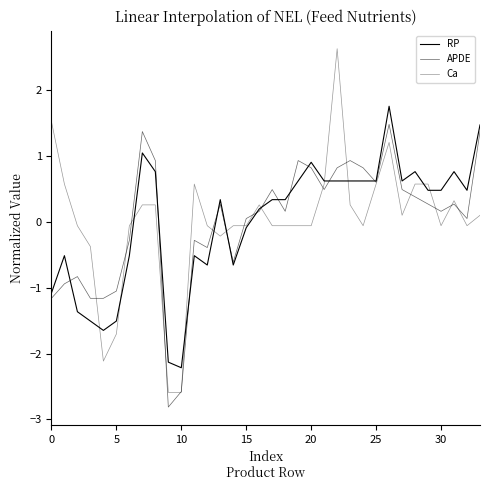

How many values in Ca are above zero?

16